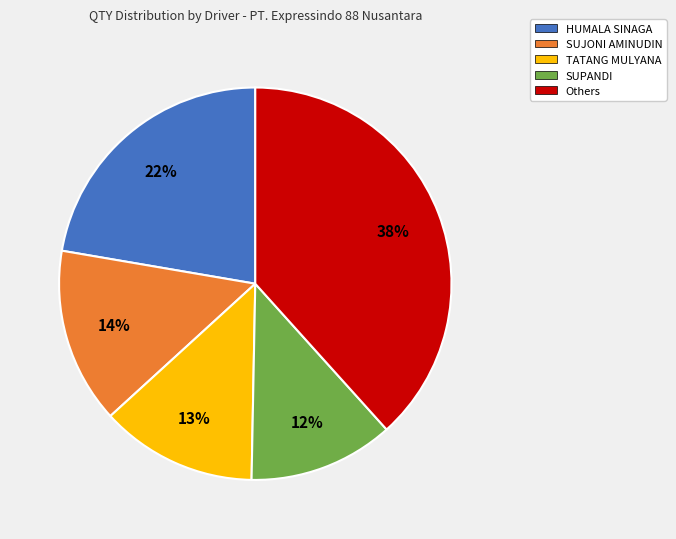

Approximately how many times larger is the value at Others compared to SUPANDI?

3.2